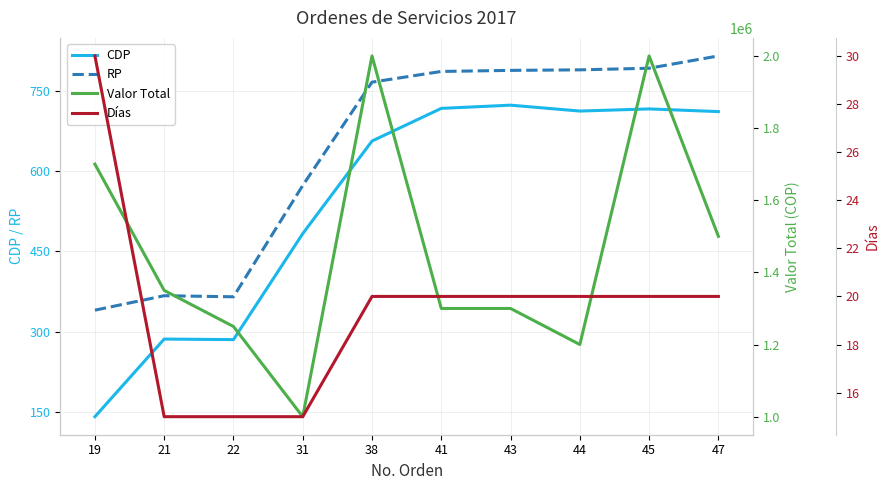

List the series in order of their peak value, lowest first.

Días, CDP, RP, Valor Total